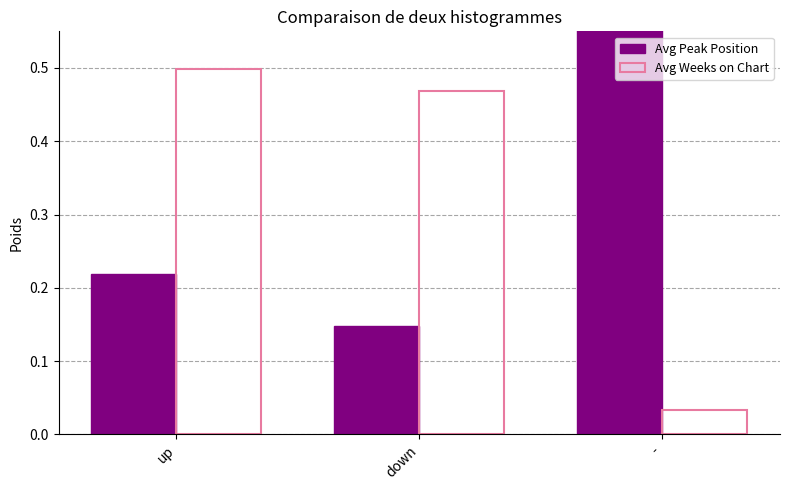

Reading left to right, what are all the values shown in this chart?

Avg Peak Position: 0.2	0.1	0.6
Avg Weeks on Chart: 0.5	0.5	0.0